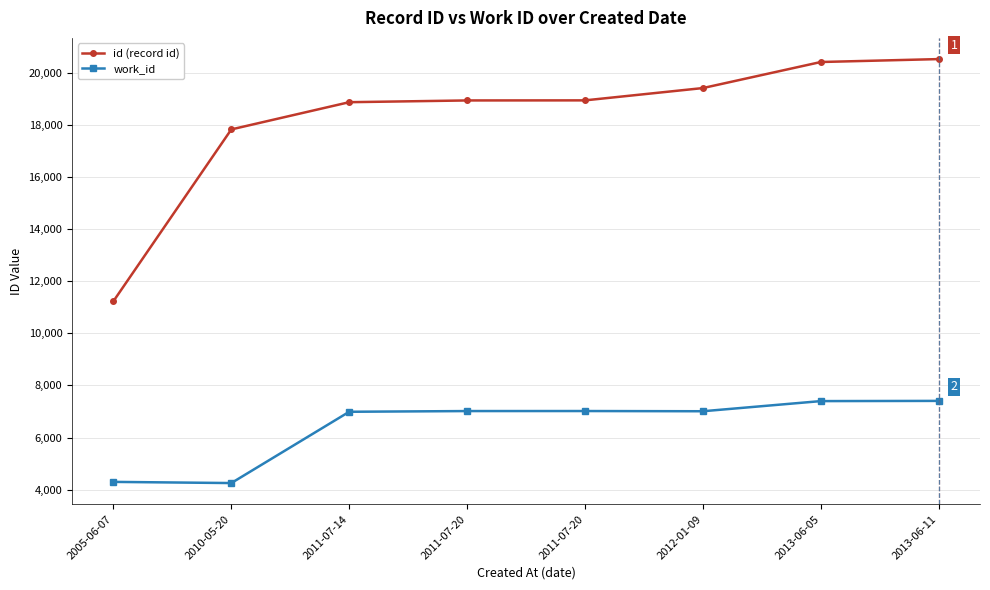

Reading right to left, list all the values displayed in this chart.

id (record id): 20516	20404	19405	18933	18930	18863	17819	11231
work_id: 7408	7400	7011	7019	7018	6991	4257	4302